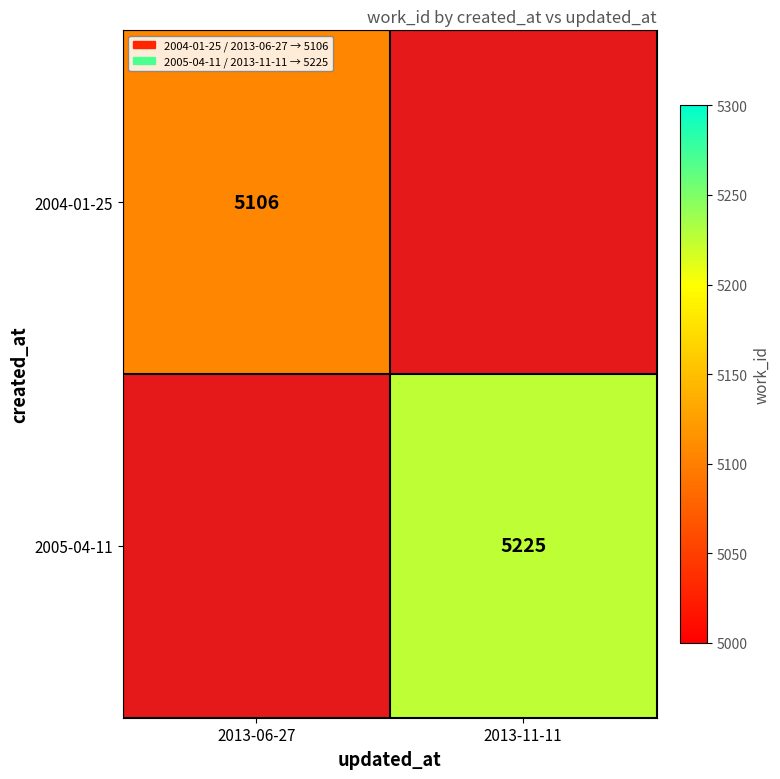

Is the value of 2004-01-25 at 2013-06-27 greater than the value of 2005-04-11 at 2013-11-11?

No